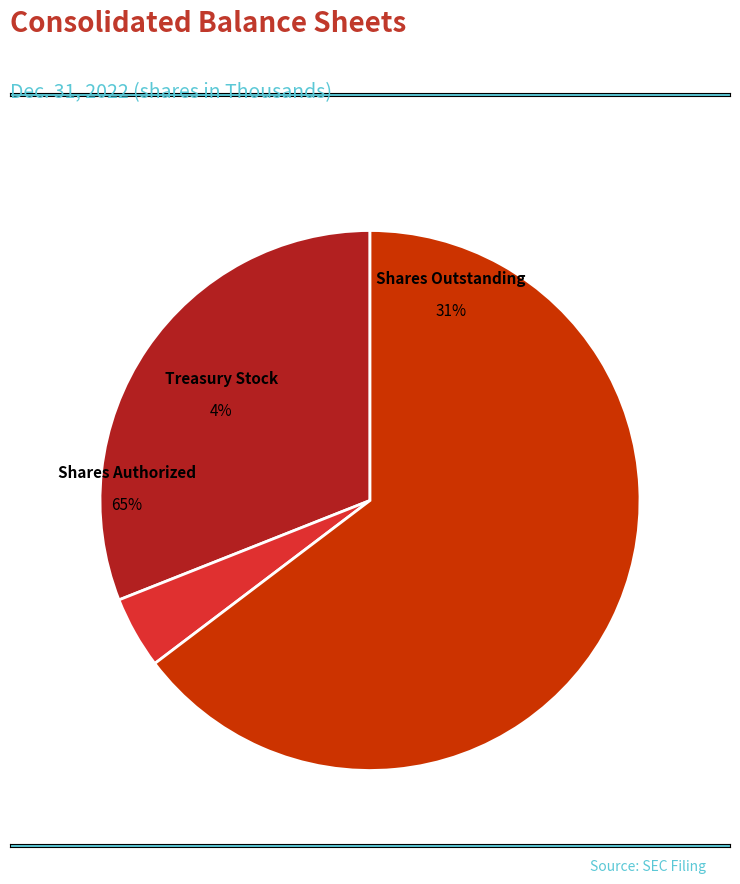

How many slices are in this pie chart?

3